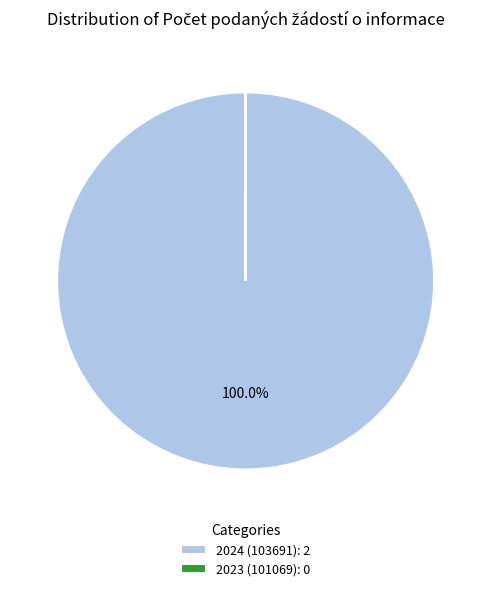

Is there a majority slice in this chart?

Yes